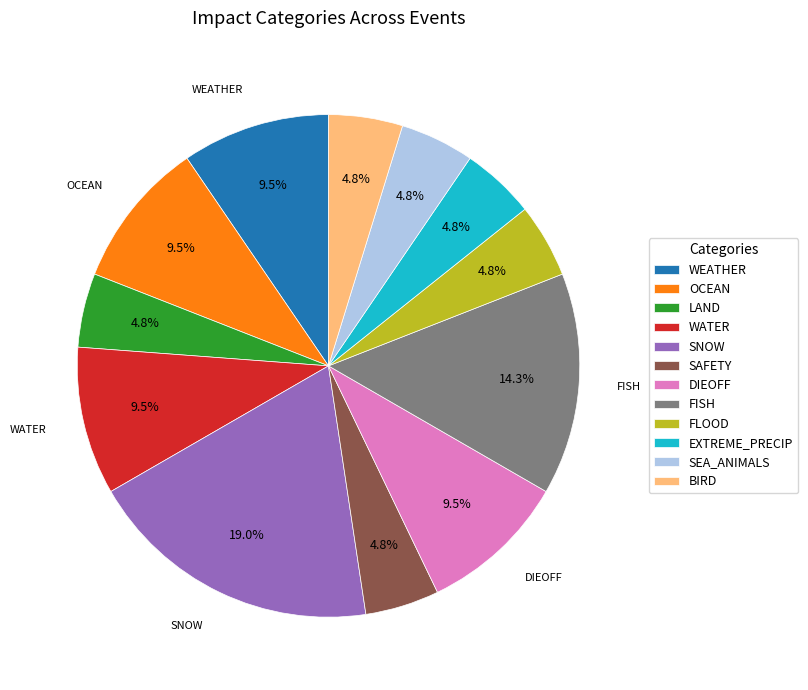

To the nearest percent, what is the difference between the WEATHER and BIRD slice percentages?

5%